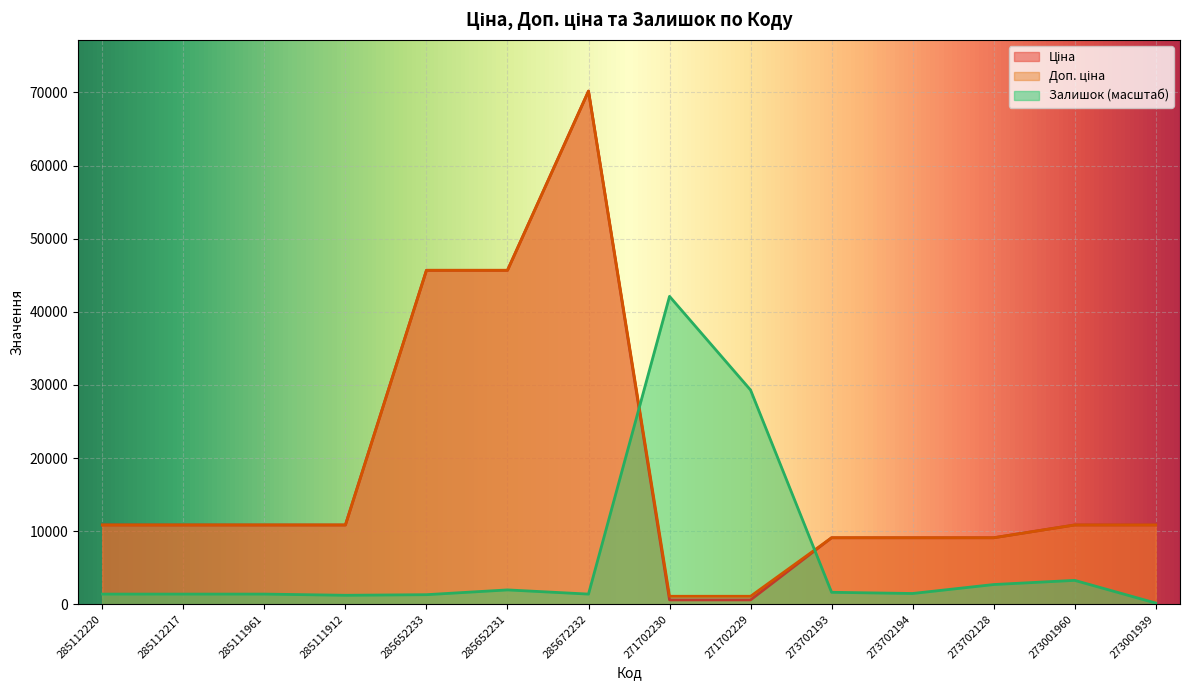

Rank the series at 271702229 from lowest to highest value.

Ціна, Доп. ціна, Залишок